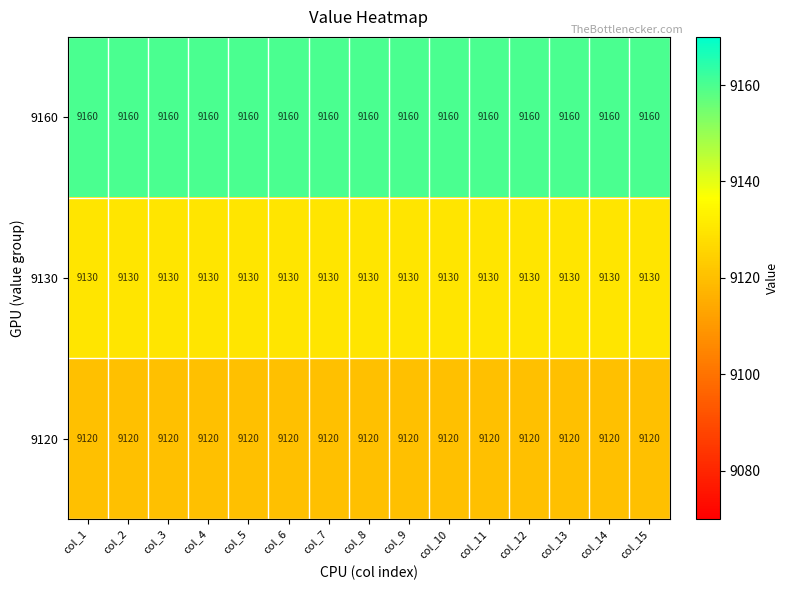

Rank the series by their maximum value, from highest to lowest.

9160, 9130, 9120